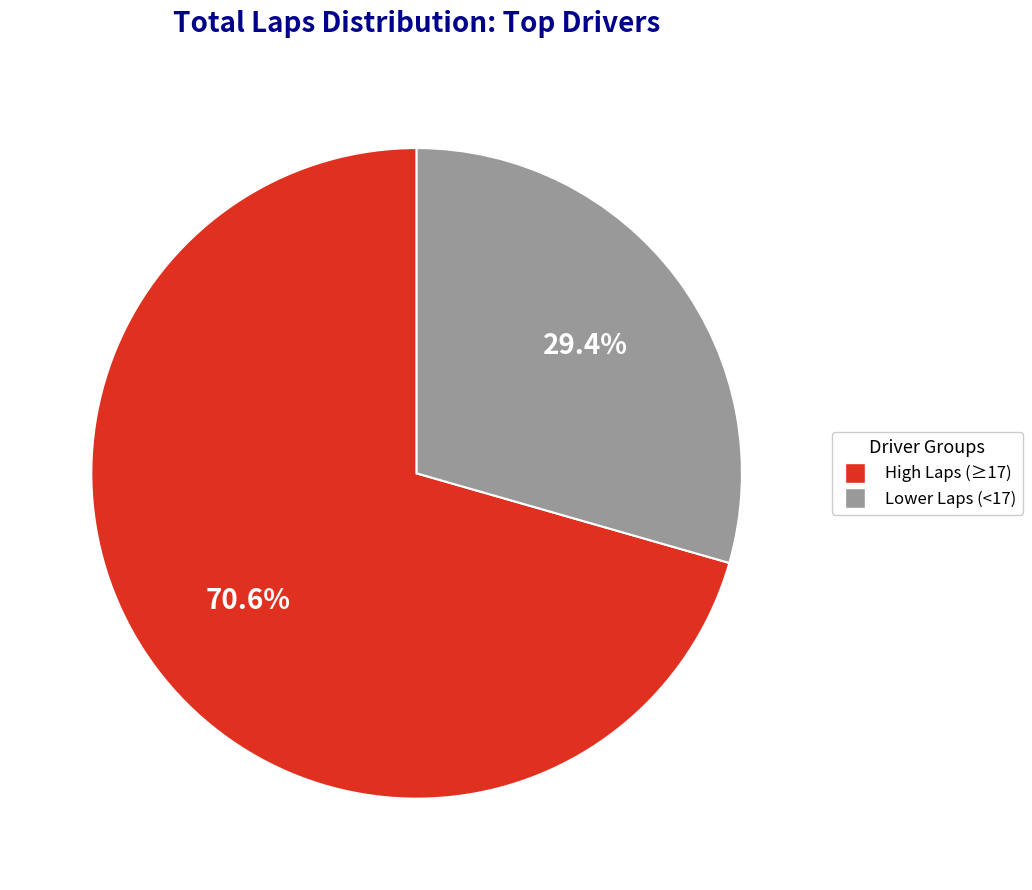

Does any single category account for the majority?

Yes